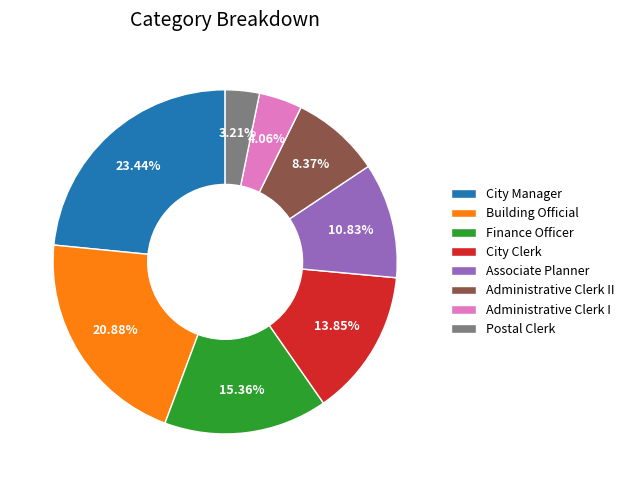

Rank the categories by value from lowest to highest.

Postal Clerk, Administrative Clerk I, Administrative Clerk II, Associate Planner, City Clerk, Finance Officer, Building Official, City Manager